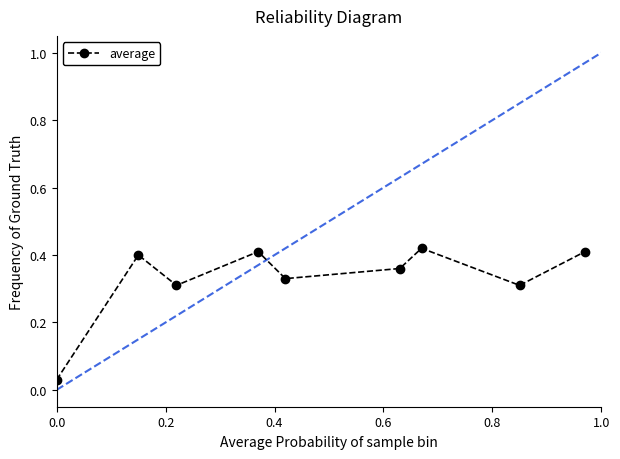

How many points are lower than both their immediate neighbors (excluding endpoints)?

3